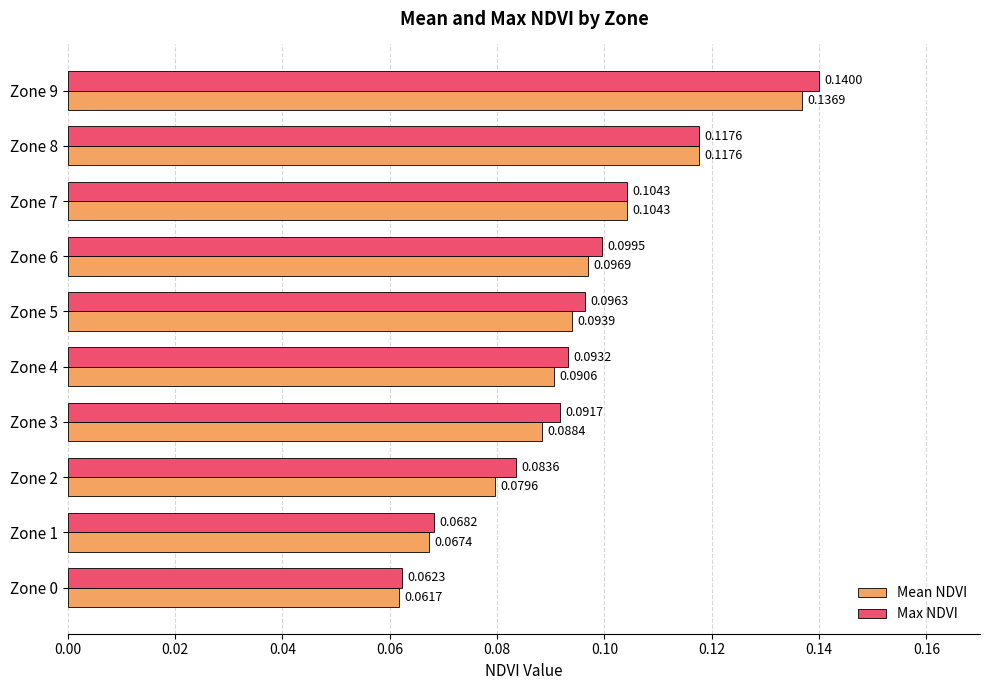

Rank the series by their average value, from lowest to highest.

Mean NDVI, Max NDVI